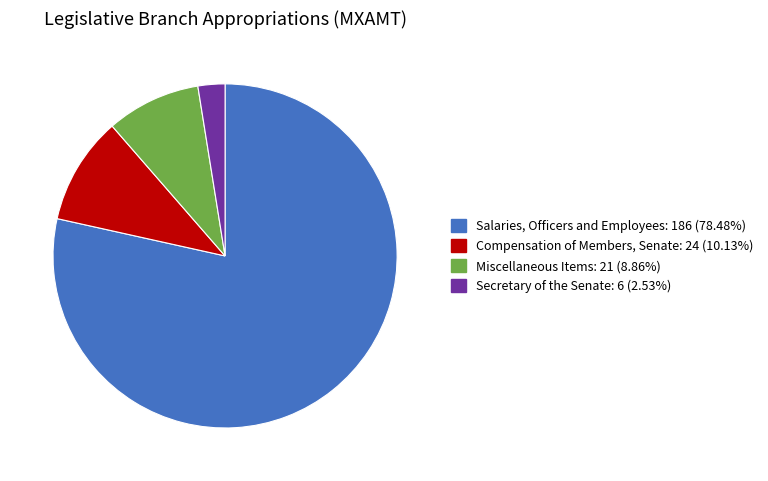

Is there any slice that represents more than half of the pie?

Yes